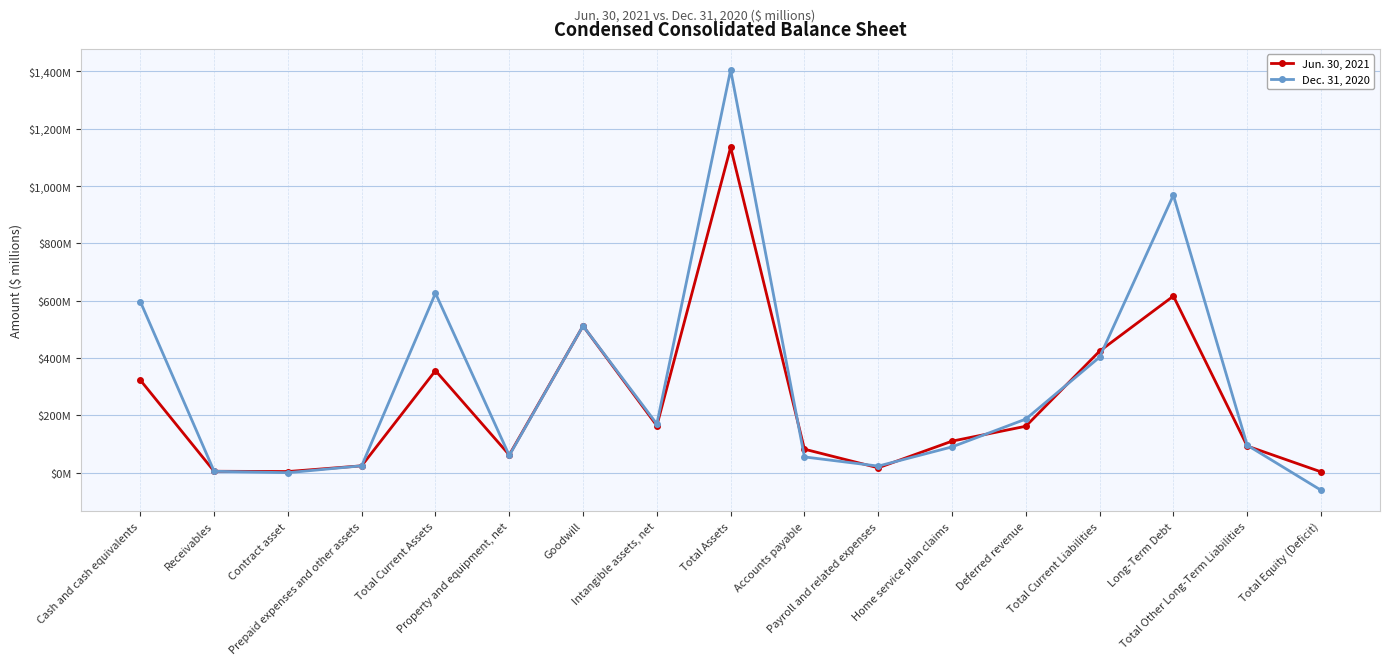

What are all the series names shown in the legend?

Jun. 30, 2021, Dec. 31, 2020